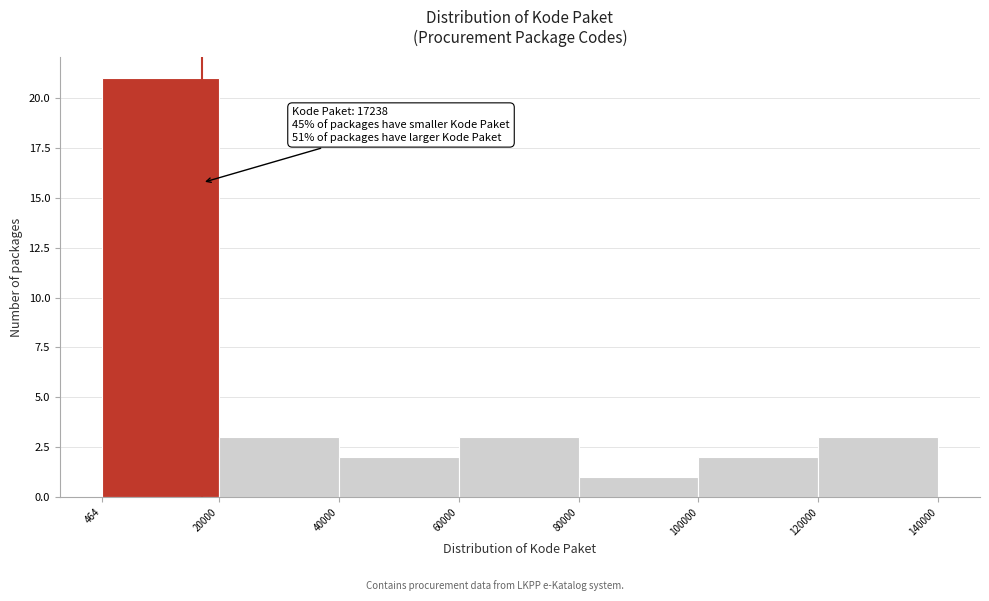

Which range on the x-axis has the tallest bar?

464 to 20000